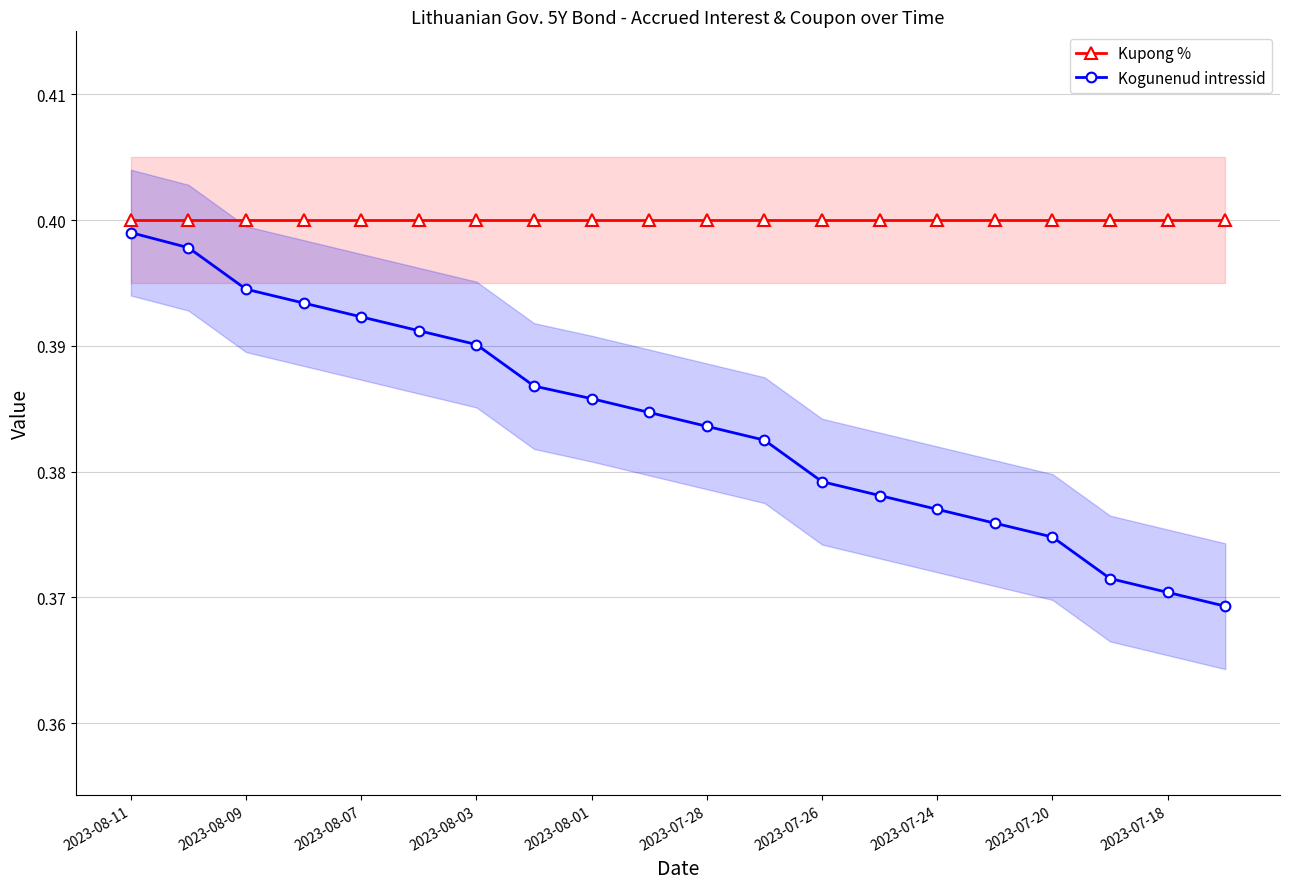

Which label corresponds to the largest value in the chart?

2023-08-11